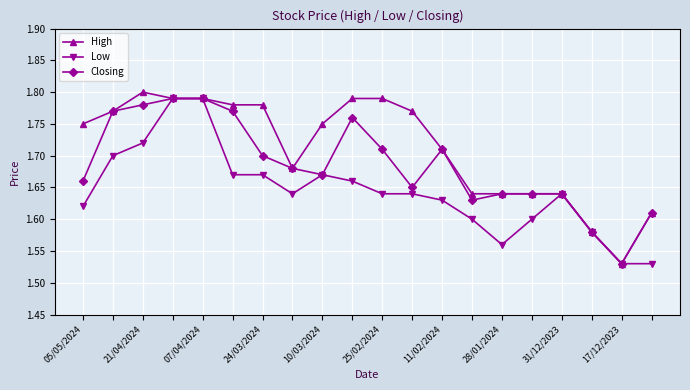

Rank the series by their average value, from highest to lowest.

High, Closing, Low